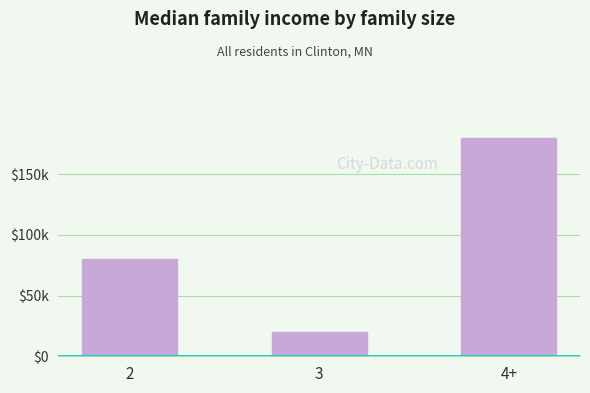

What is the approximate value at 3?

20000